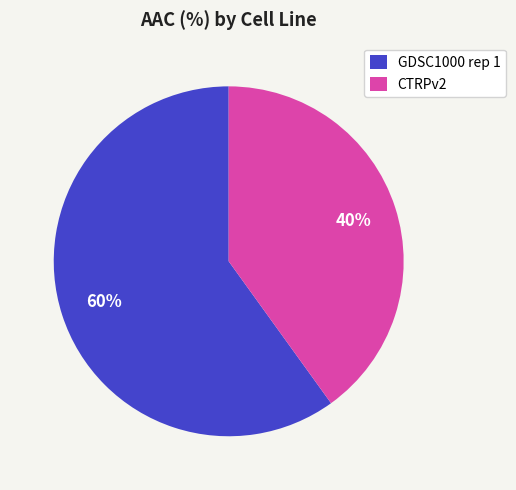

Is it true that GDSC1000 rep 1 is 60% of the pie?

True